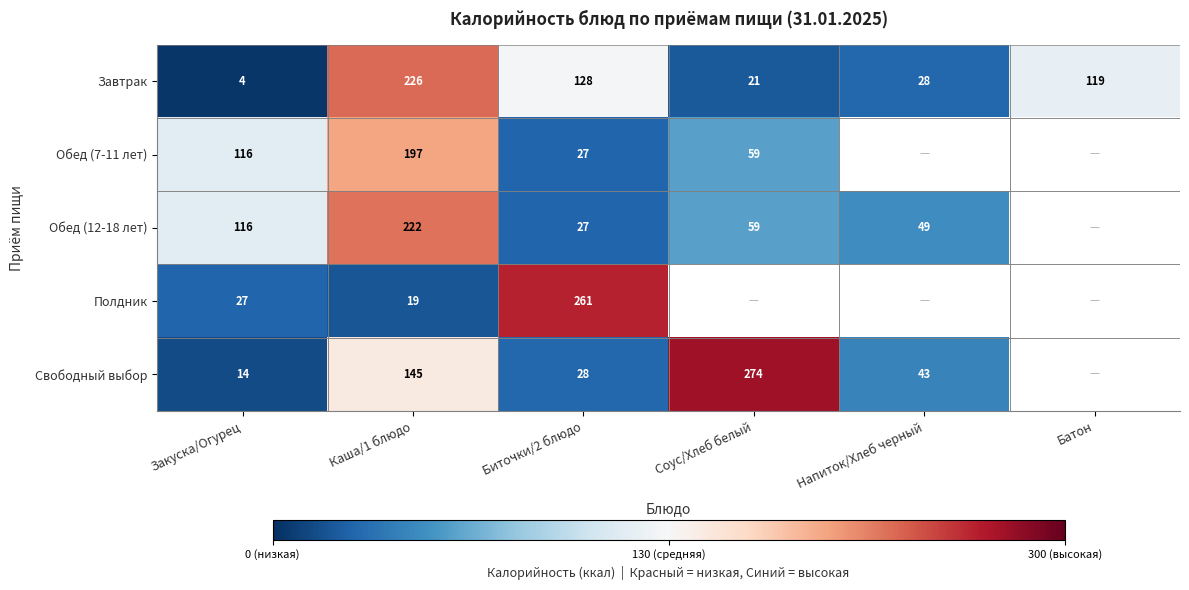

Which category has the highest value across all series?

Соус/Хлеб белый